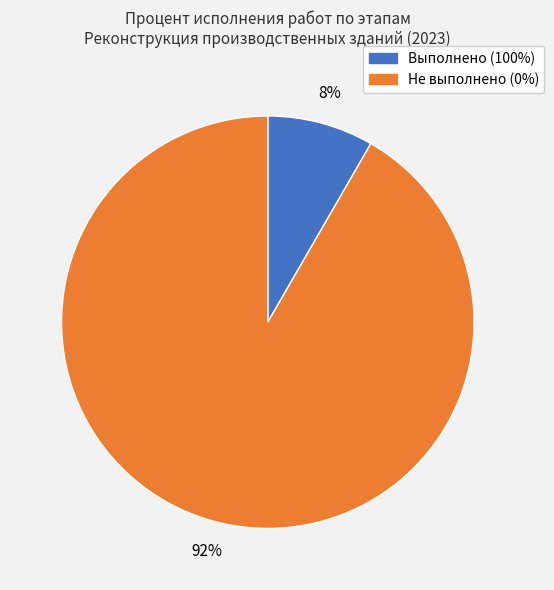

To the nearest percent, what is the average slice percentage?

50%